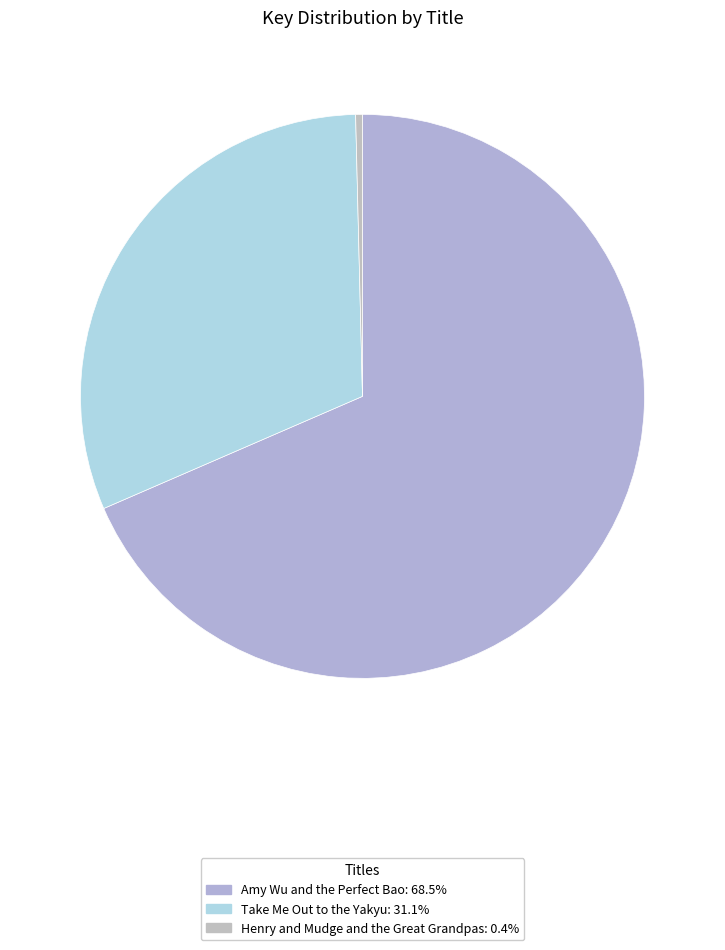

How many slices are in this pie chart?

3